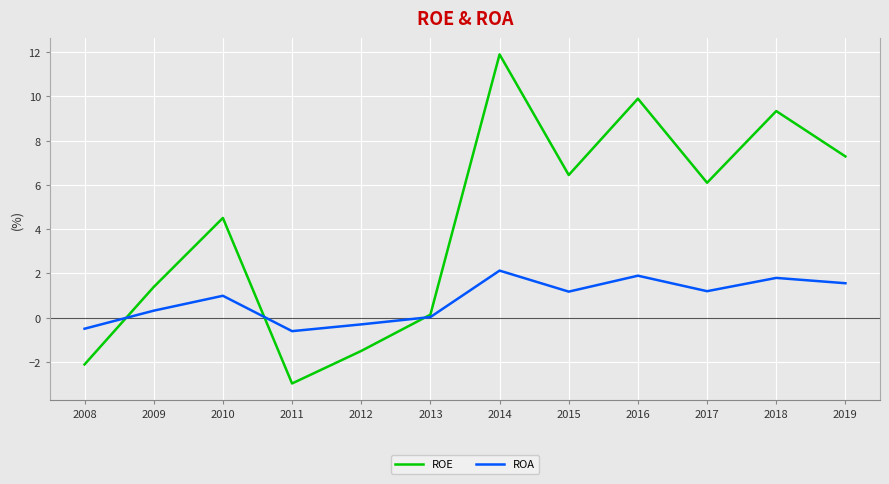

The value of ROA at 2015 is 1.2. True or false?

True